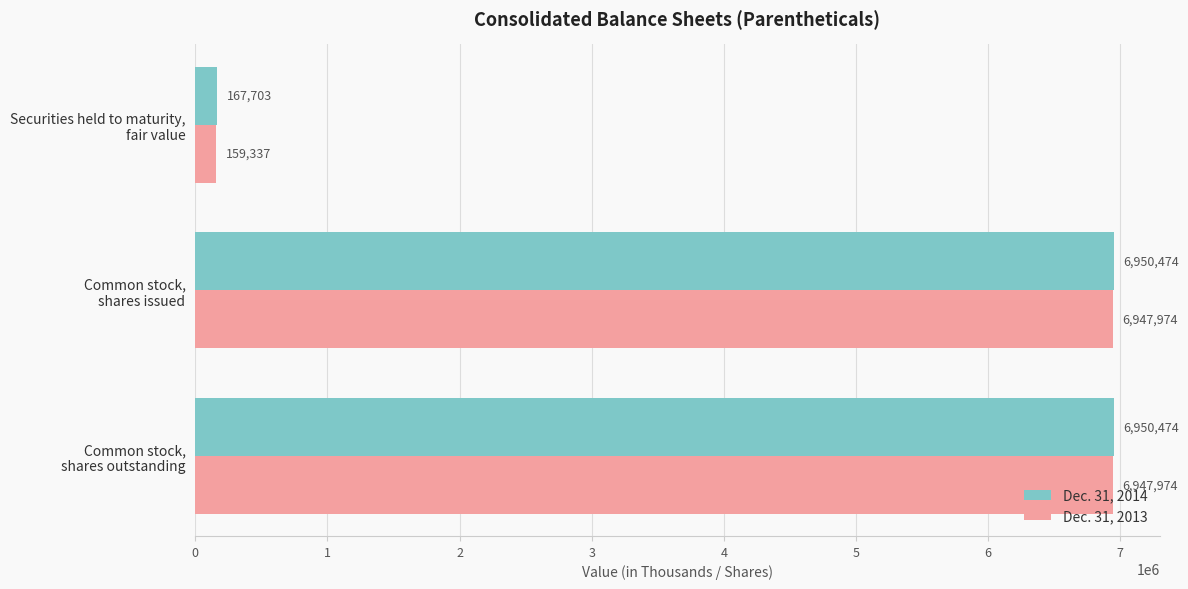

How many Dec. 31, 2014 values are between 167703 and 6950474?

3